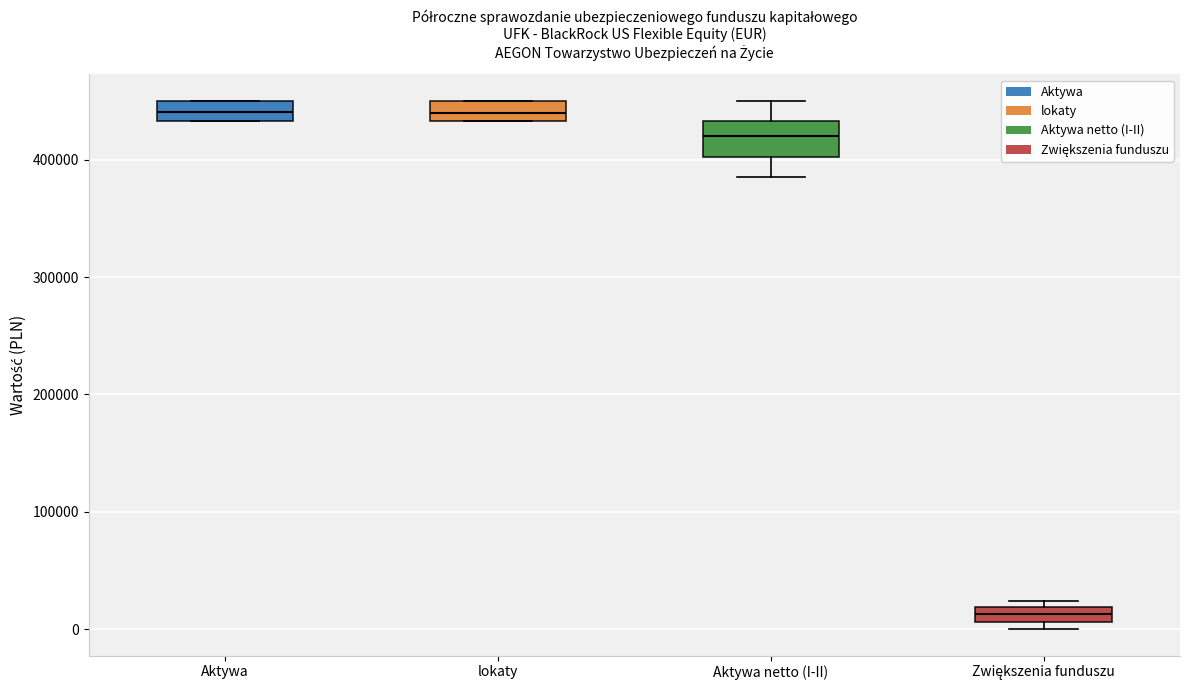

Which box has the lowest median line?

Zwiększenia funduszu